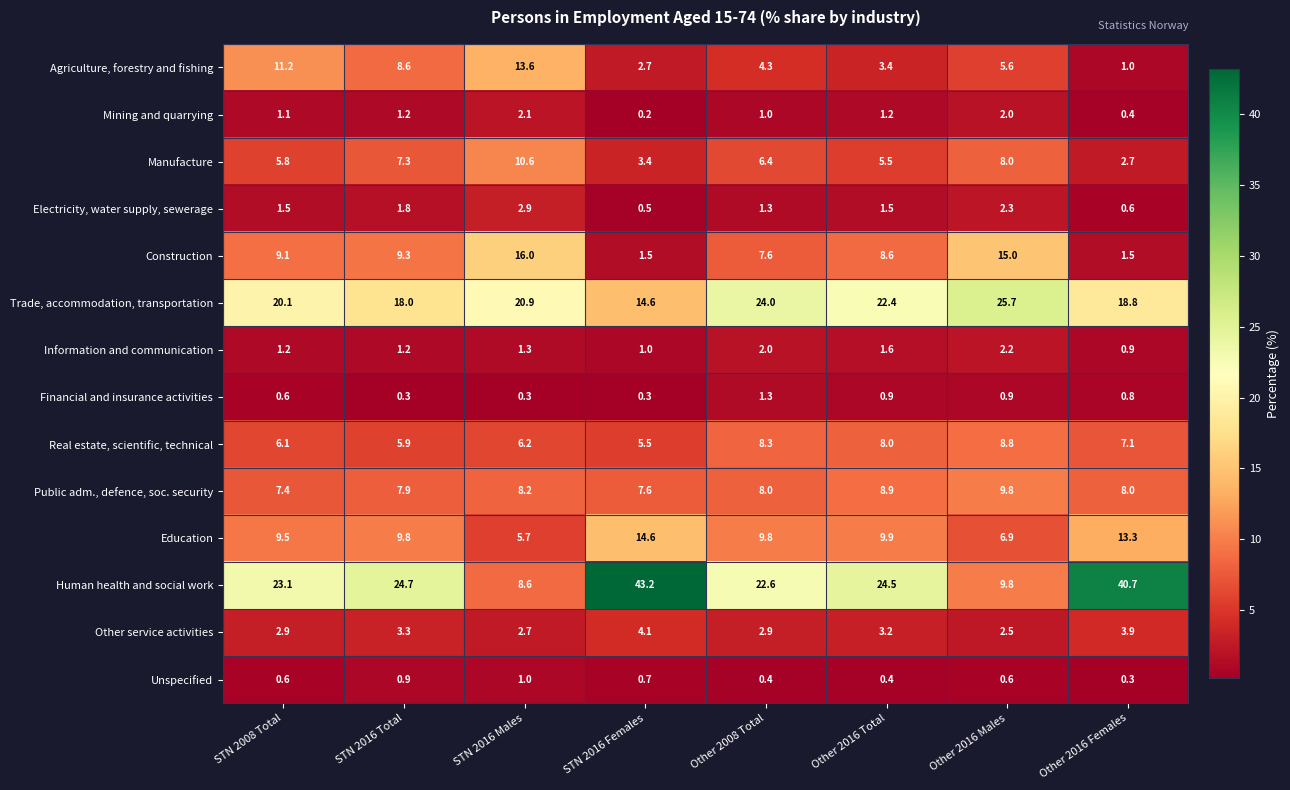

How many distinct data groups are displayed?

14